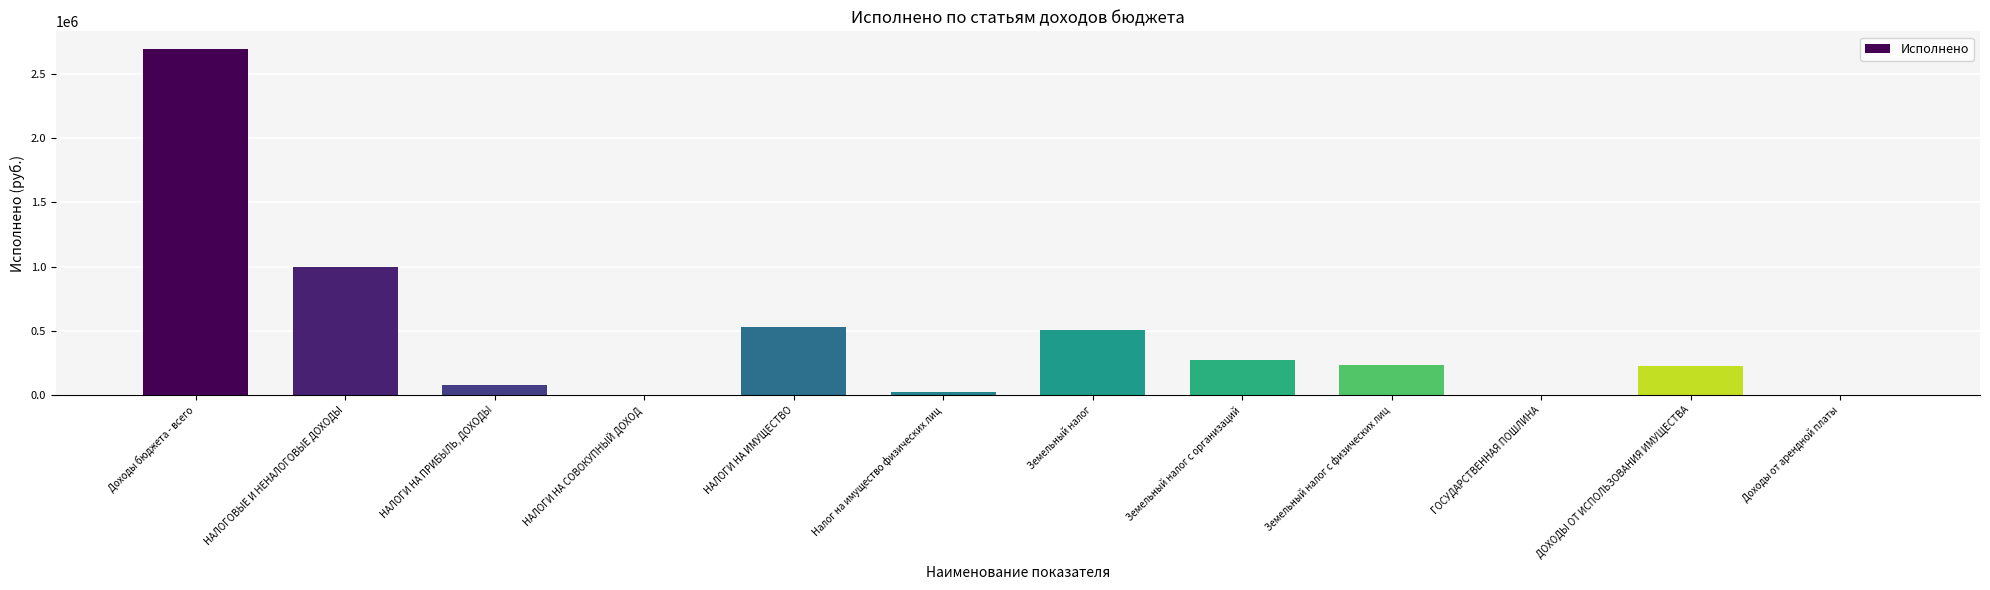

What is the greatest value displayed?

2698431.0